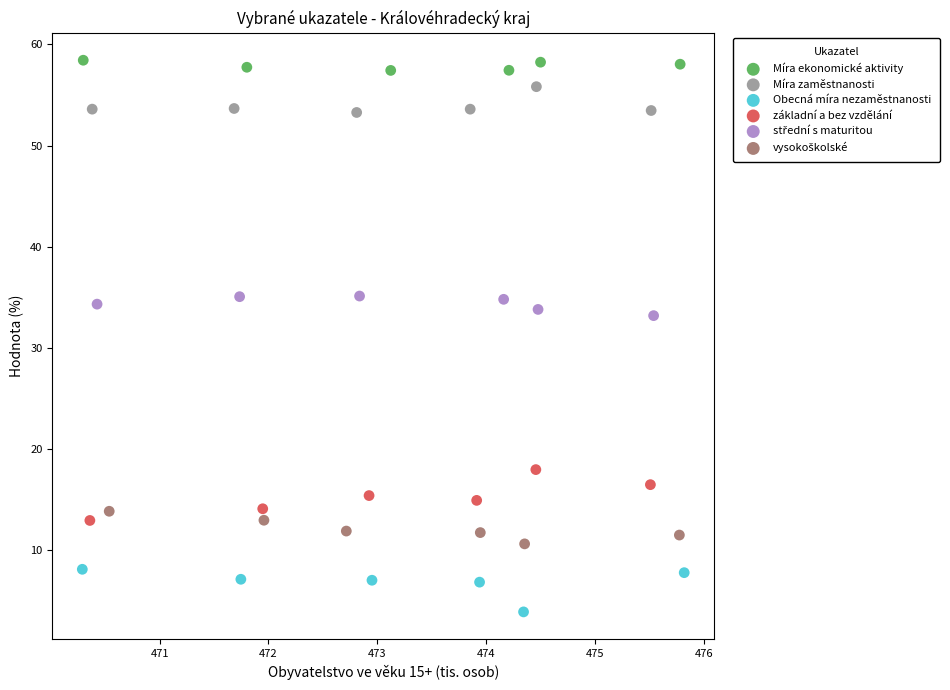

Which series reaches the maximum Y coordinate?

Míra ekonomické aktivity